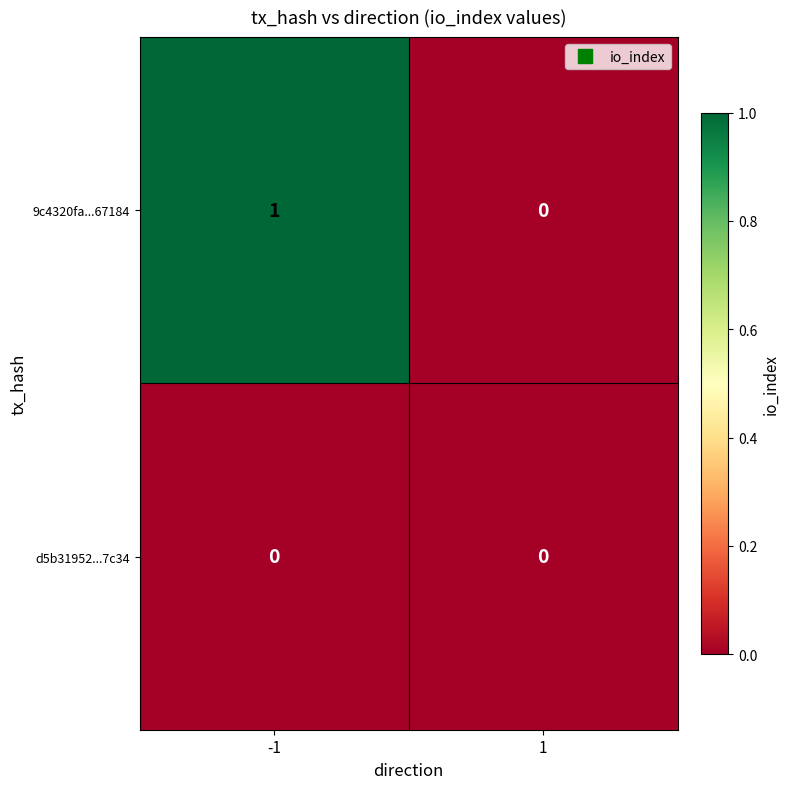

Rank the categories by 9c4320fa...67184 value from lowest to highest.

1, -1